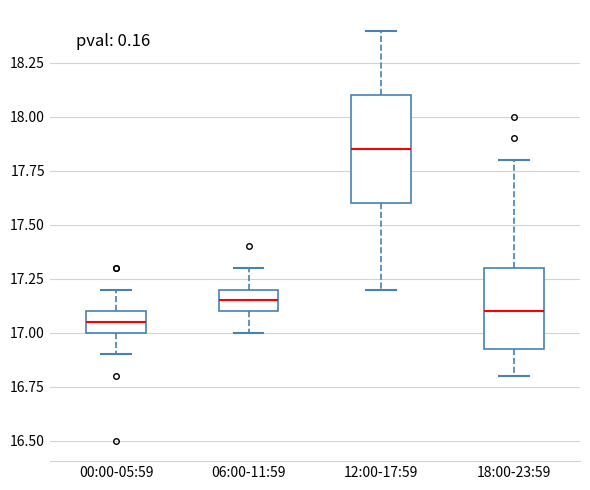

Reading left to right, transcribe this box plot: for each box, give where its median line is, the range the box spans, and where its two whiskers end, as read against the y-axis. The values are not printed on the chart, so give them approximately, as read against the axis.

00:00-05:59: median 17.05, box 17.00 to 17.10, whiskers 16.90 to 17.20
06:00-11:59: median 17.15, box 17.10 to 17.20, whiskers 17.00 to 17.30
12:00-17:59: median 17.85, box 17.60 to 18.10, whiskers 17.20 to 18.40
18:00-23:59: median 17.10, box 16.95 to 17.30, whiskers 16.80 to 17.80